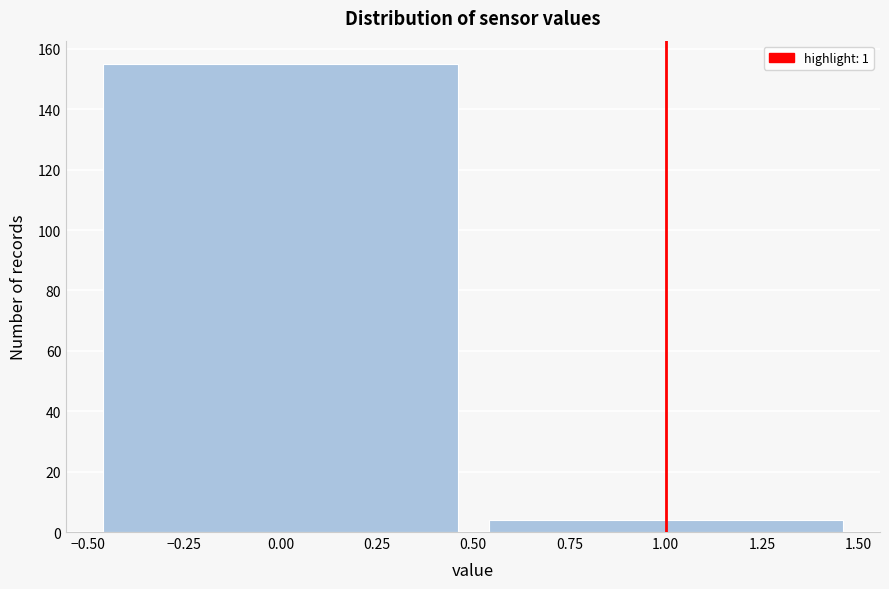

Reading left to right, list every bar in this chart as the range it spans on the x-axis followed by its height. The values are not printed on the chart, so give them approximately, as read against the axis.

-0.50 to 0.50: 156
0.50 to 1.50: 4